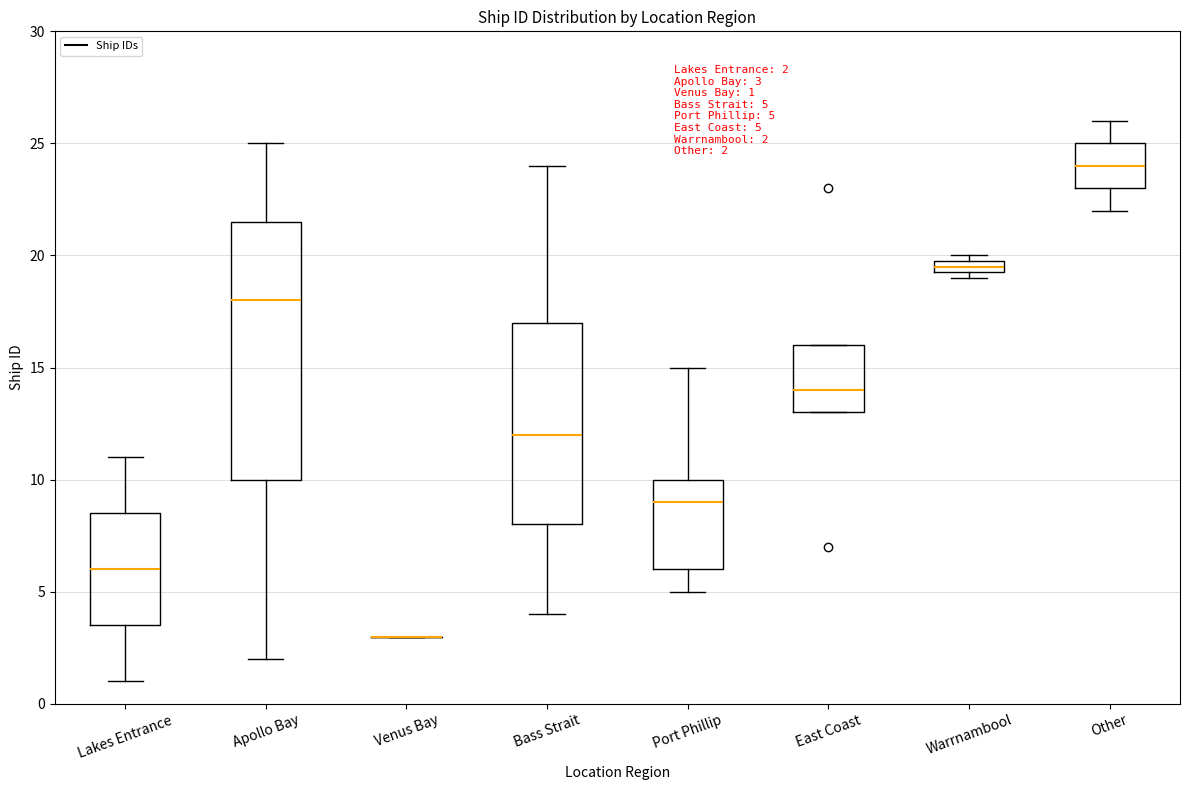

Comparing the boxes themselves (not the whiskers), which one is the tallest?

Apollo Bay